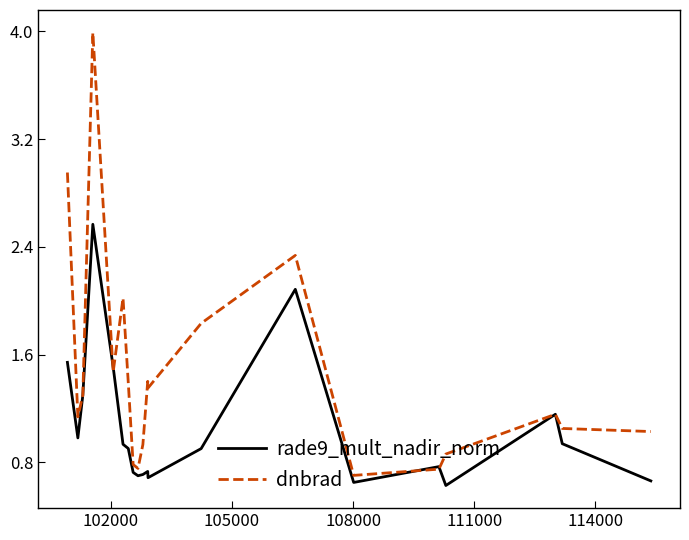

What is the maximum value shown in the chart?

4.0